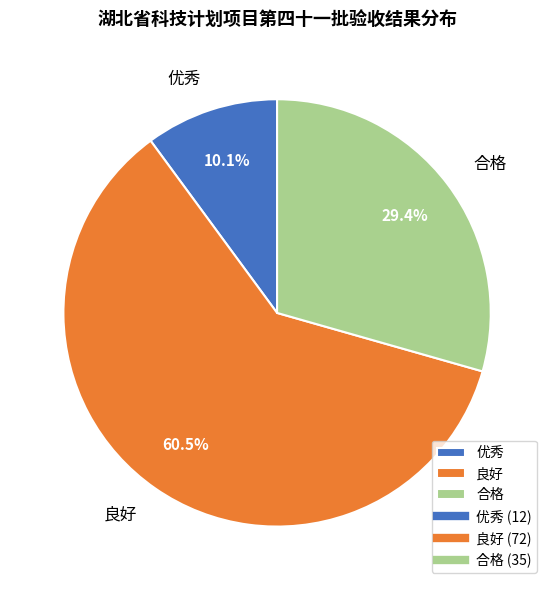

Is there a majority slice in this chart?

Yes